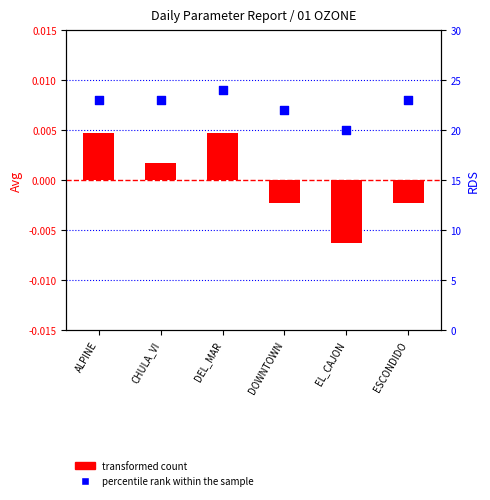

Which series reaches the minimum Y coordinate?

transformed count